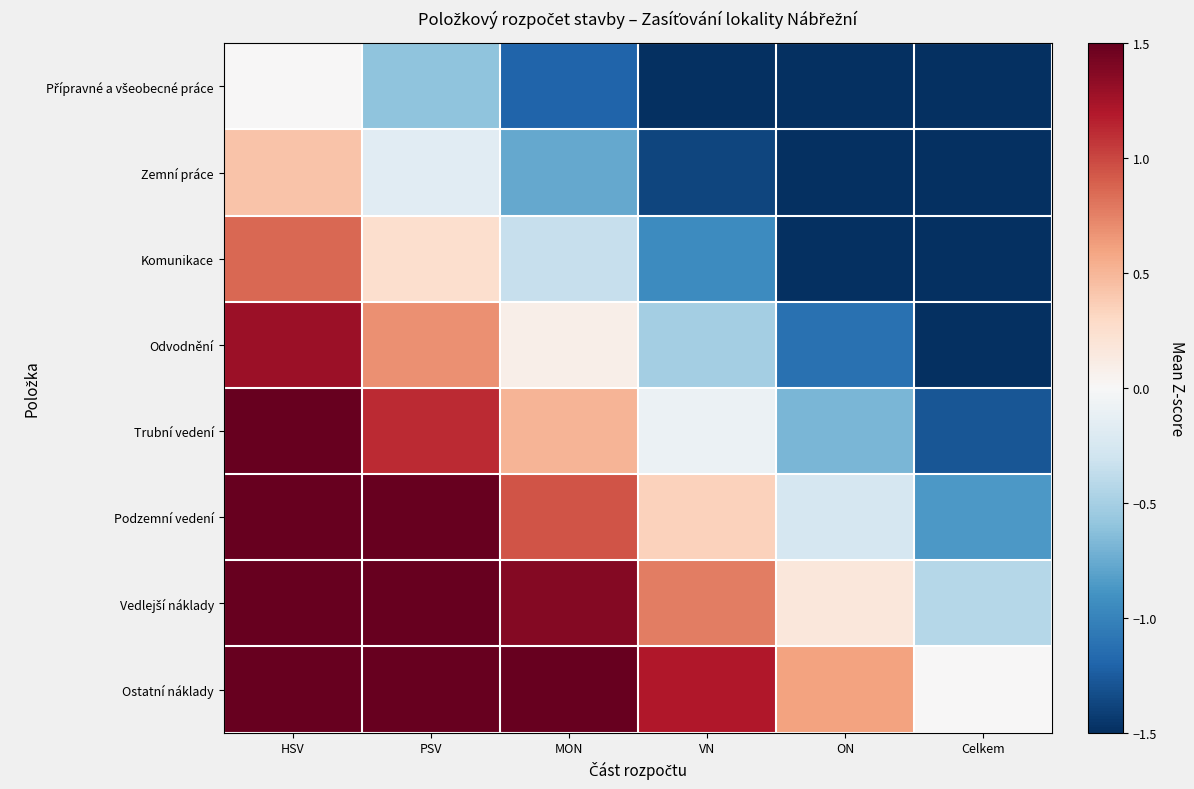

Which series has the largest total across all categories?

Ostatní náklady